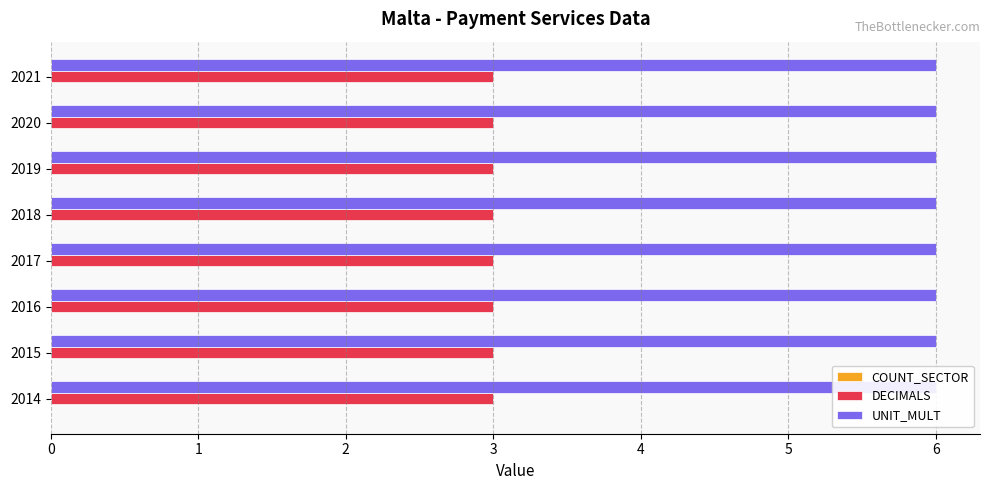

Which label corresponds to the smallest value in the chart?

2014